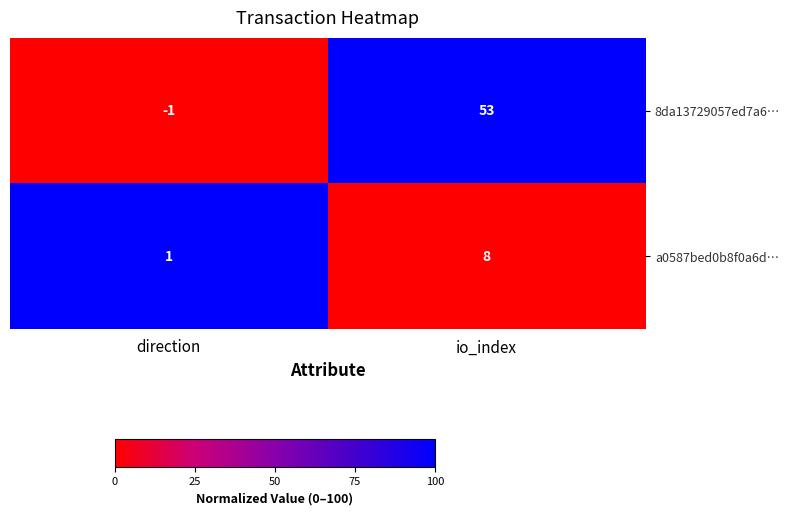

Rank the series at io_index from lowest to highest value.

a0587bed0b8f0a6d…, 8da13729057ed7a6…